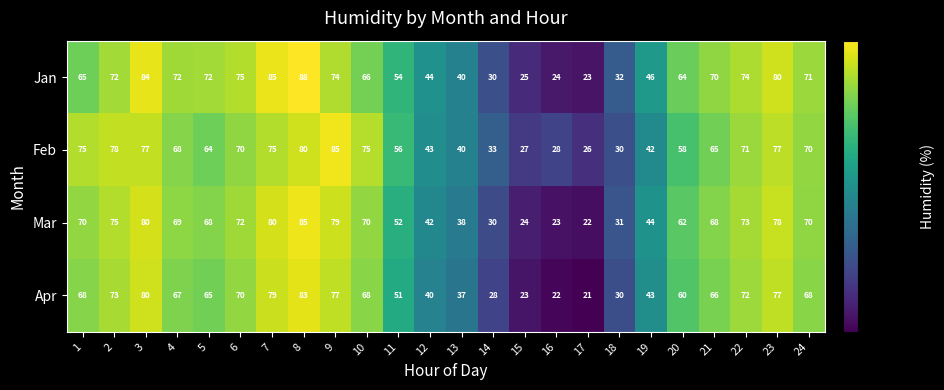

The value of Apr at 22 is 72. True or false?

True